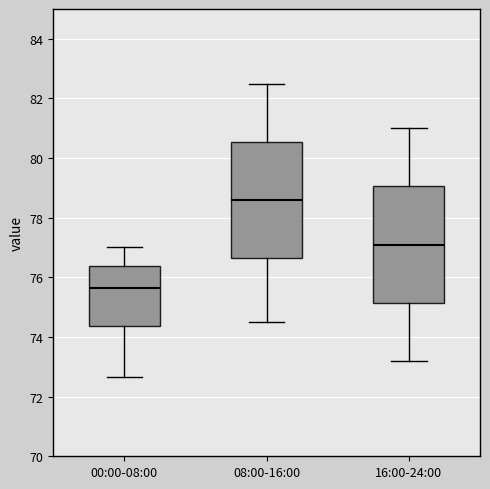

Reading left to right, read every box against the y-axis: the position of its median line, the range the box covers, and the ends of its whiskers. The values are not printed on the chart, so give them approximately, as read against the axis.

00:00-08:00: median 75.6, box 74.4 to 76.4, whiskers 72.6 to 77.0
08:00-16:00: median 78.6, box 76.6 to 80.6, whiskers 74.6 to 82.6
16:00-24:00: median 77.2, box 75.2 to 79.0, whiskers 73.2 to 81.0